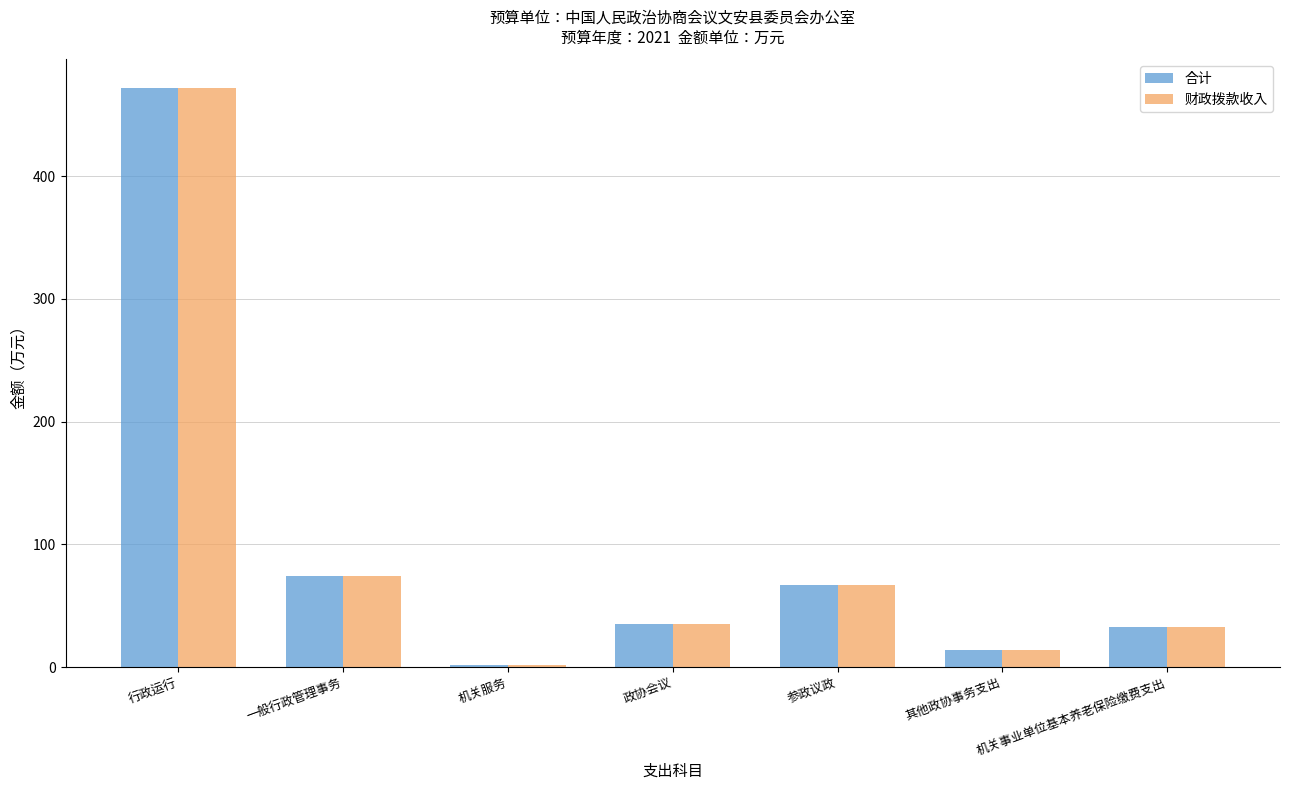

What is the label of the 5th bar from the right?

机关服务